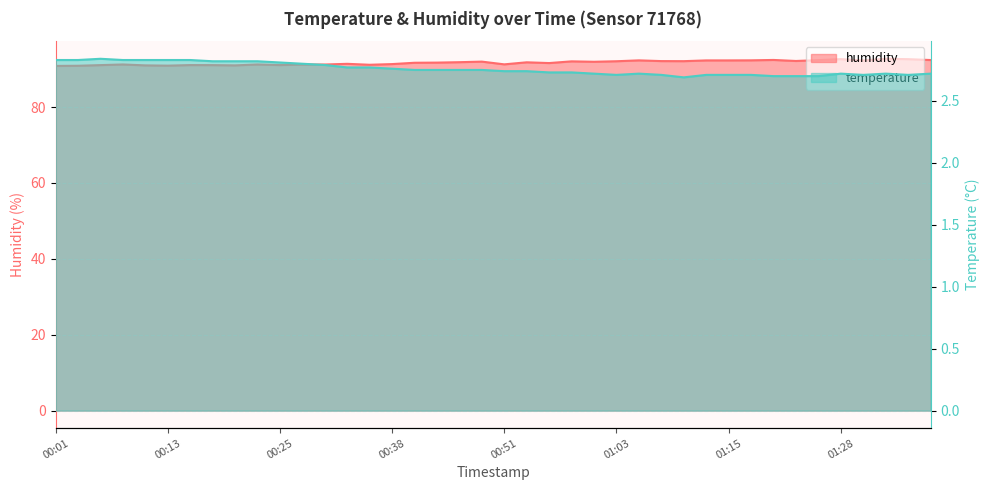

What is the total value across all series at 00:25?

93.9